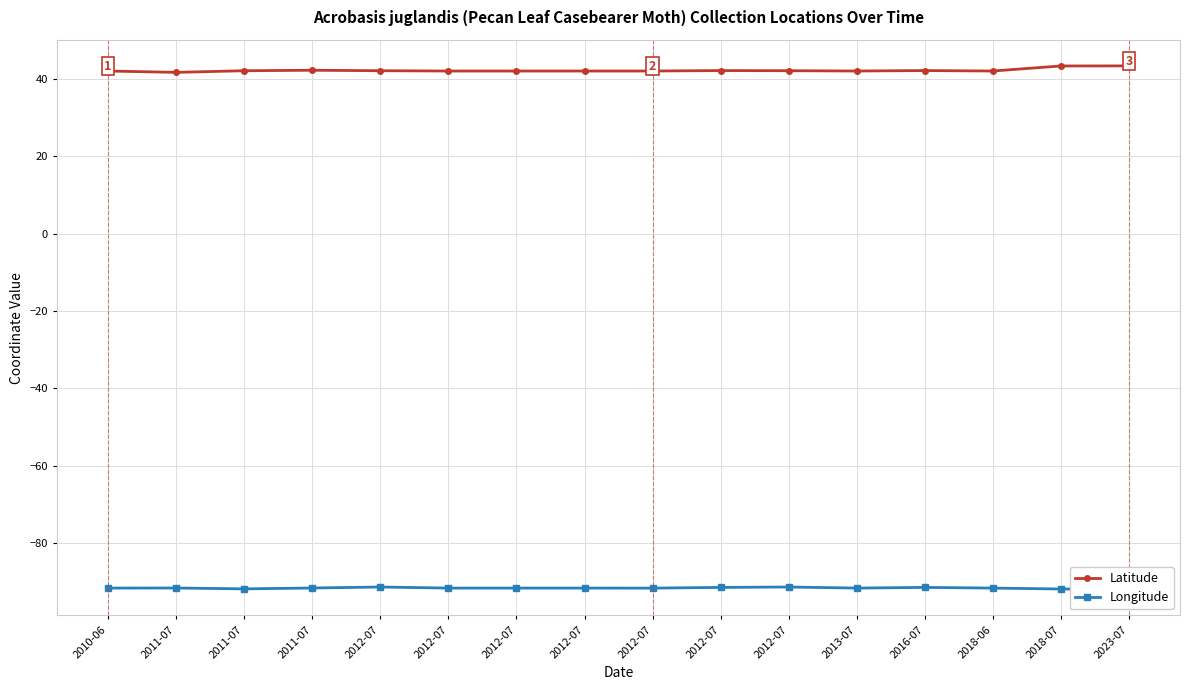

Between 2010-06 and 2012-07, which series saw the biggest shift?

Longitude